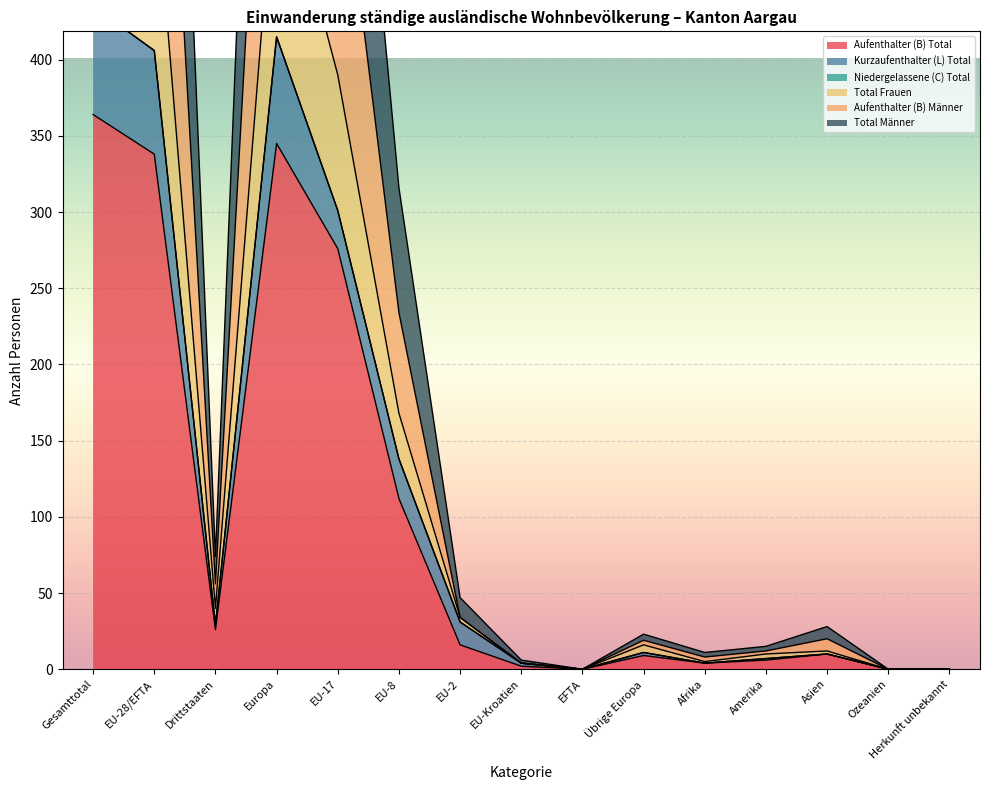

At which label is Aufenthalter (B) Total closest to 182?

EU-8